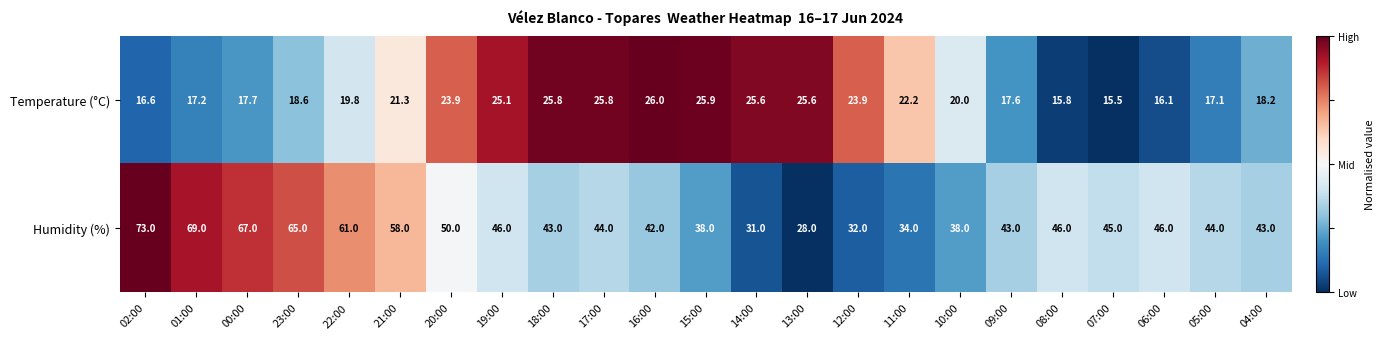

At which label does Temperature (°C) first exceed 20?

21:00